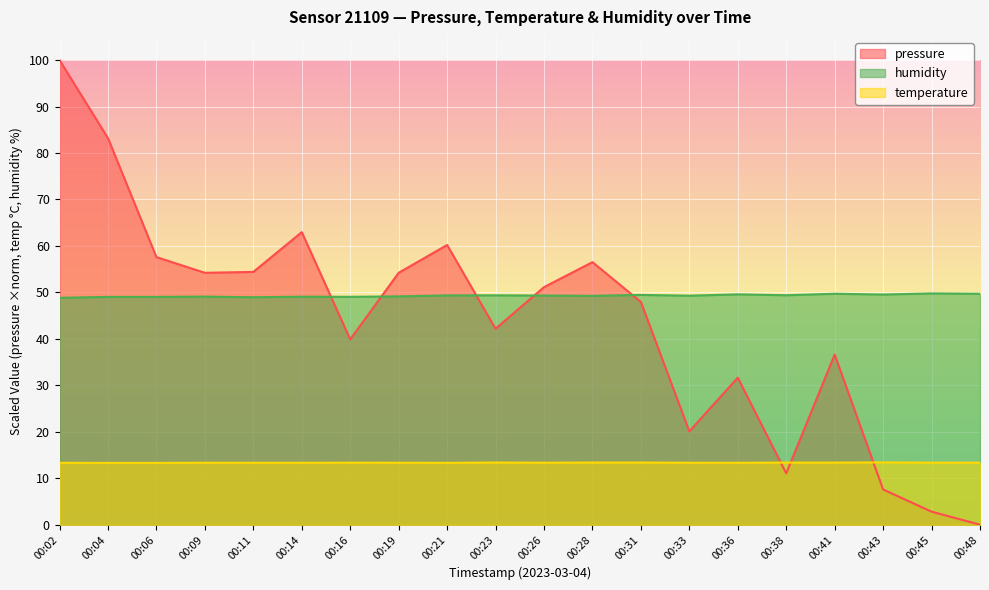

What is the maximum value shown in the chart?

100.0